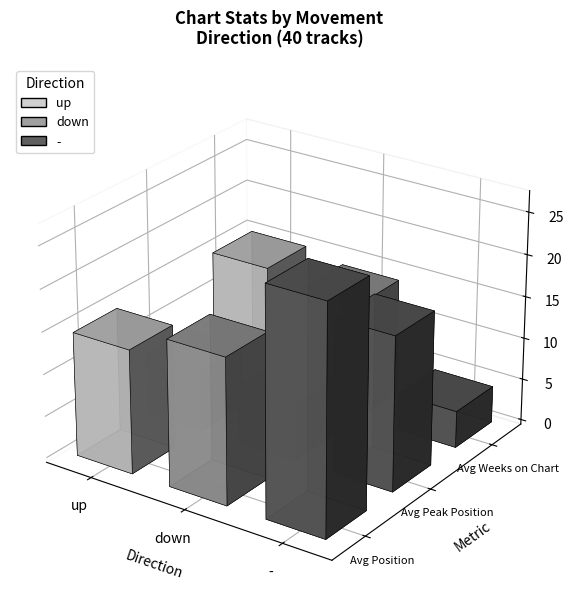

How many values in the Avg Weeks on Chart series exceed 13?

2